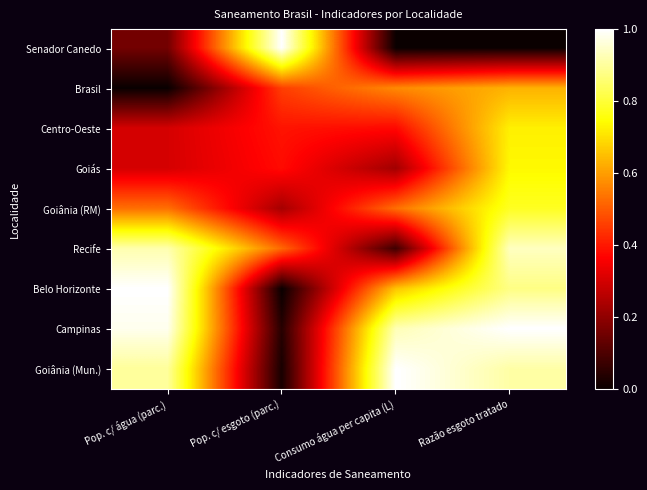

What is the total value across all series at Consumo água per capita (L)?

4.4